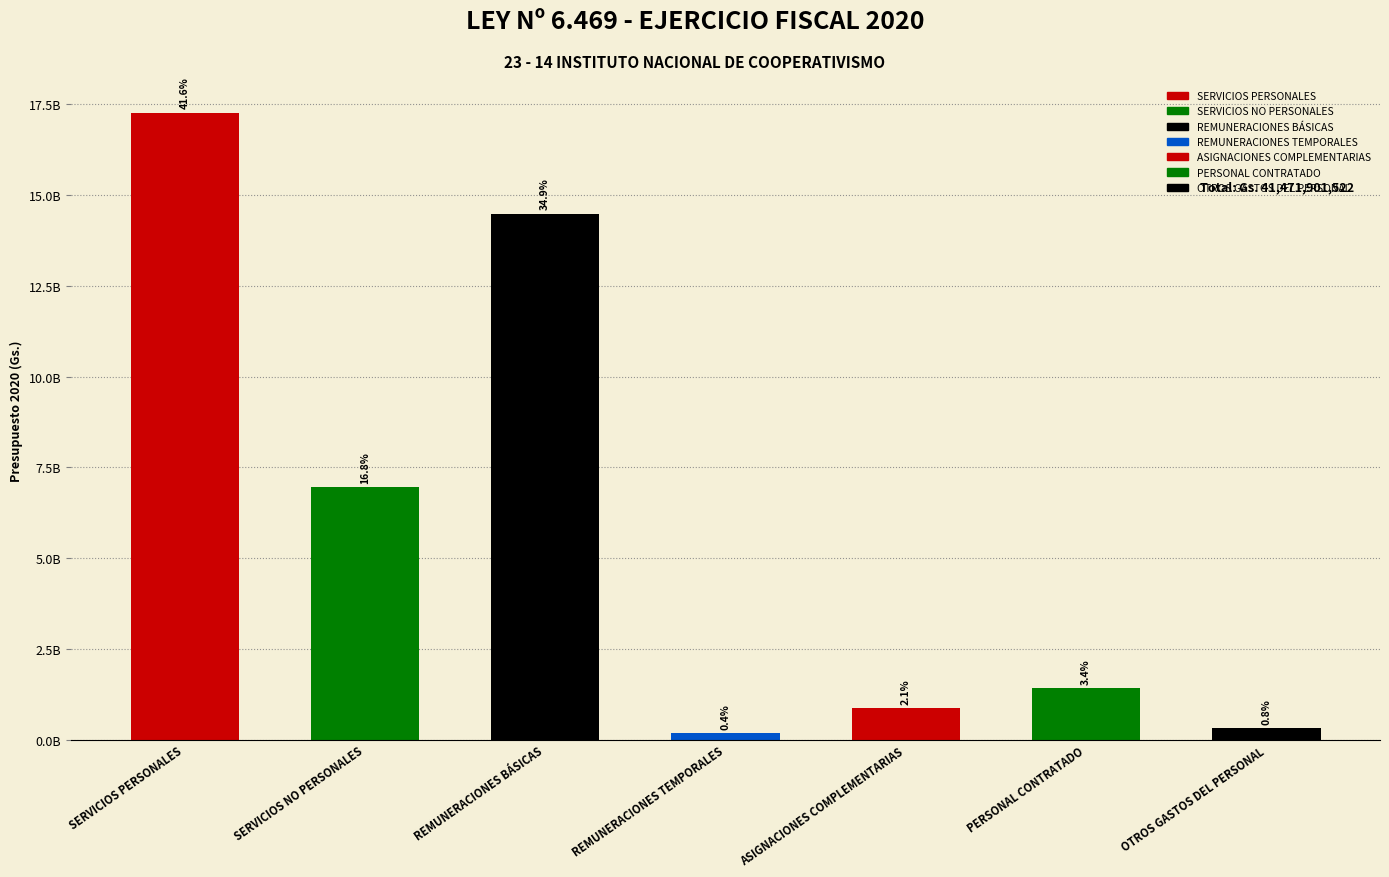

What is the label of the 3rd bar from the left?

REMUNERACIONES BÁSICAS